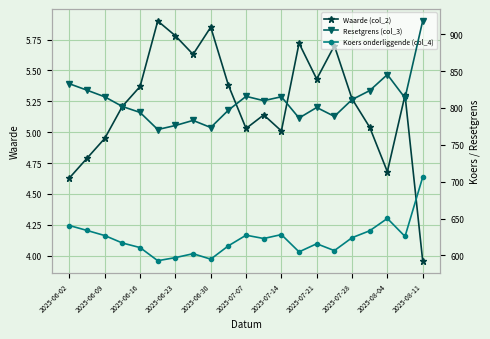

Rank the series by their average value, from highest to lowest.

Resetgrens (col_3), Koers onderliggende (col_4), Waarde (col_2)